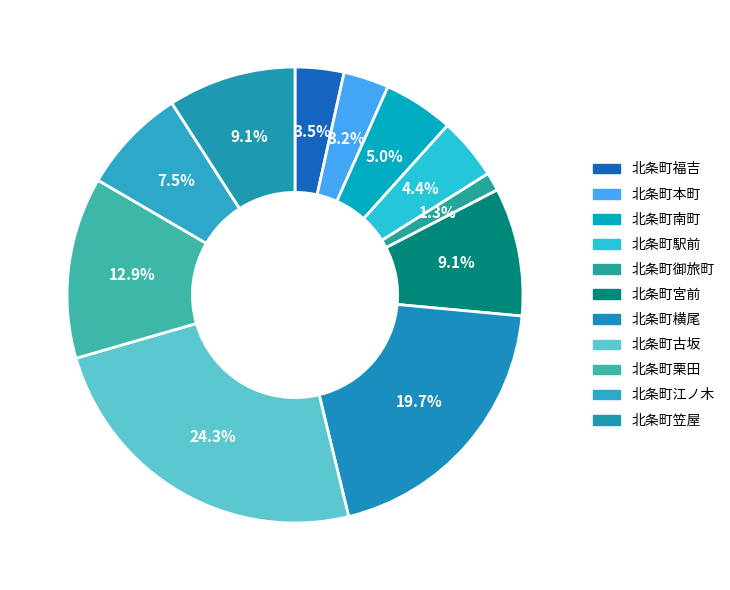

Count the number of slices in the pie.

11